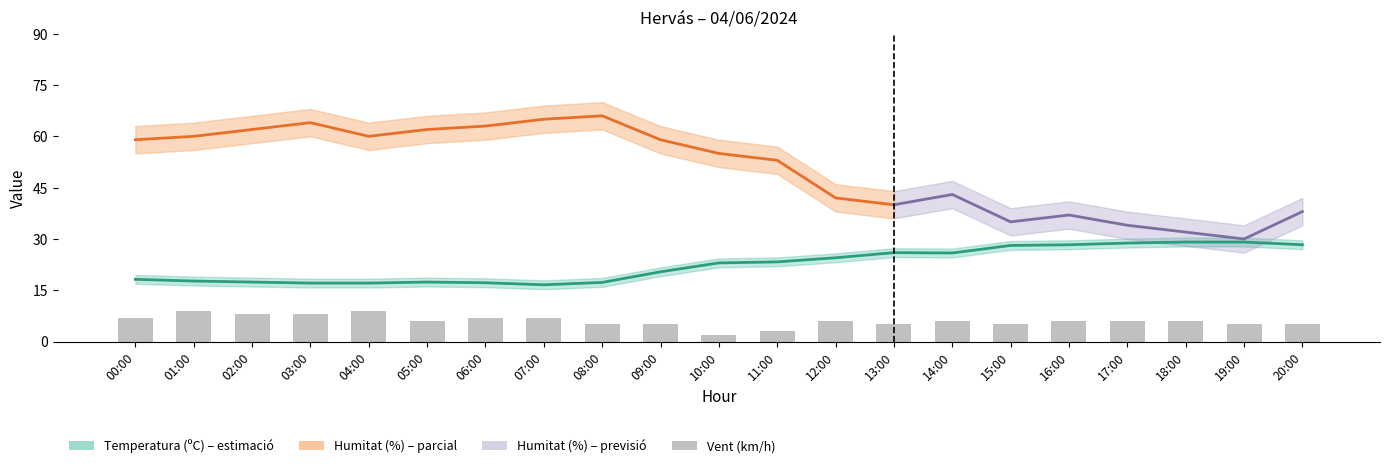

At which label is Temperatura (ºC) closest to 22?

10:00